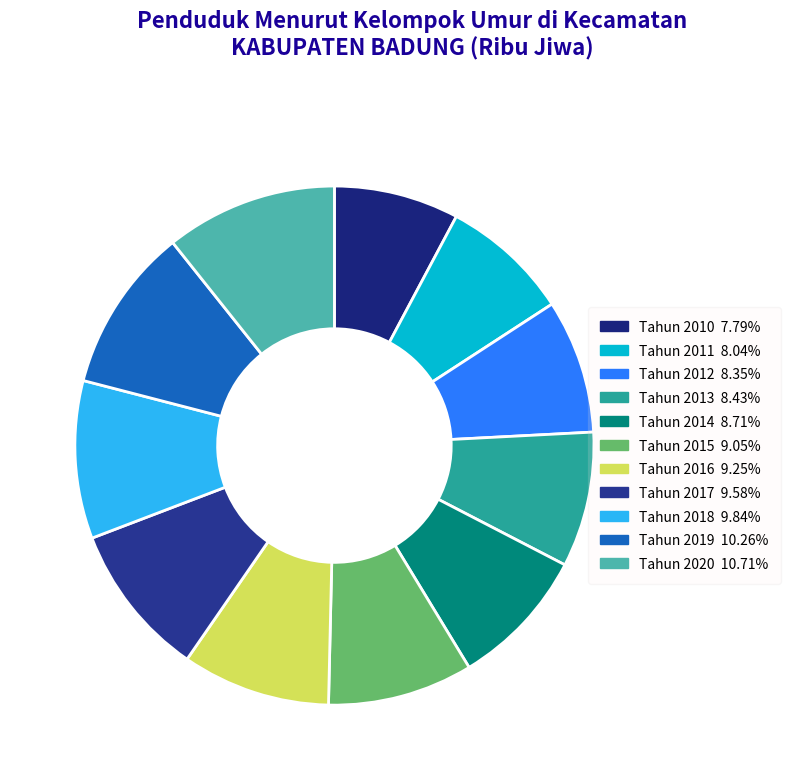

Combined, what portion of the pie is Tahun 2014 and Tahun 2010?

16.5%